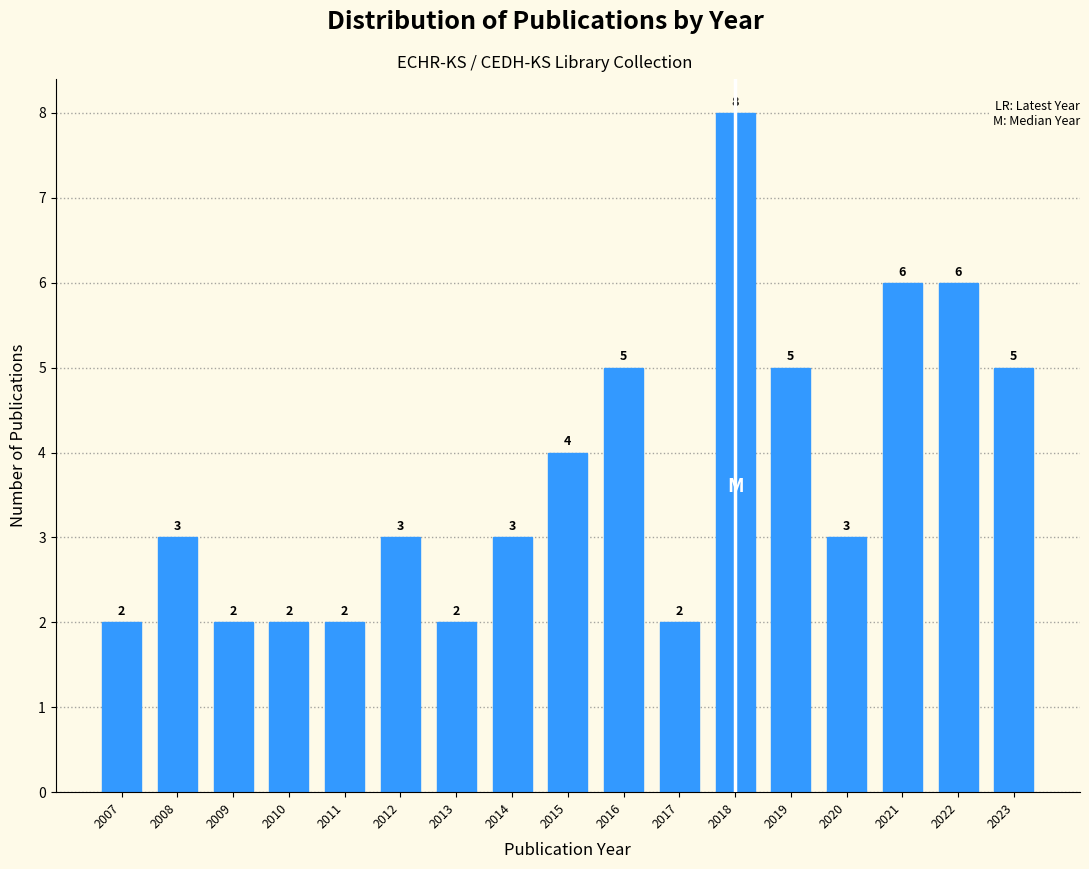

Reading left to right, transcribe all the data shown in this chart.

2007=2	2008=3	2009=2	2010=2	2011=2	2012=3	2013=2	2014=3	2015=4	2016=5	2017=2	2018=8	2019=5	2020=3	2021=6	2022=6	2023=5